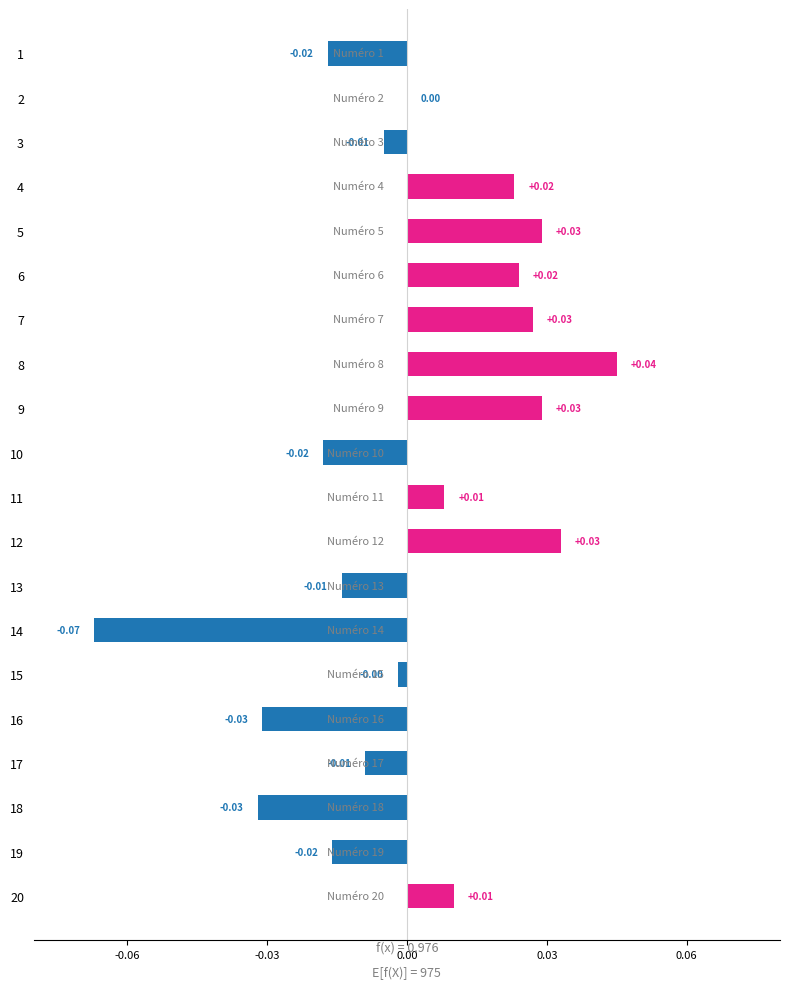

How many negative values are there?

10